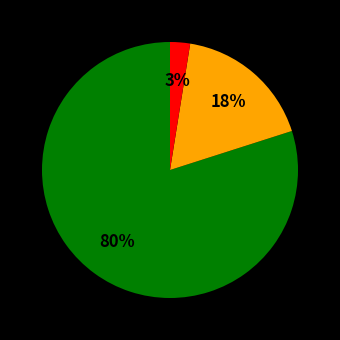

Is there a majority slice in this chart?

Yes